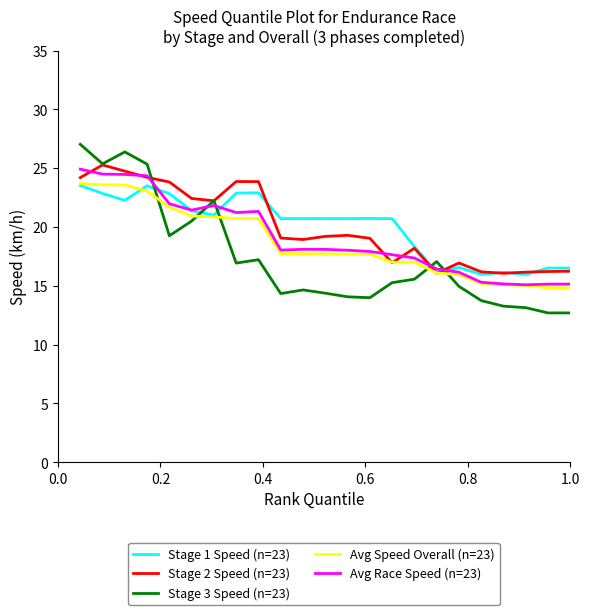

How many lines are shown in the chart?

5